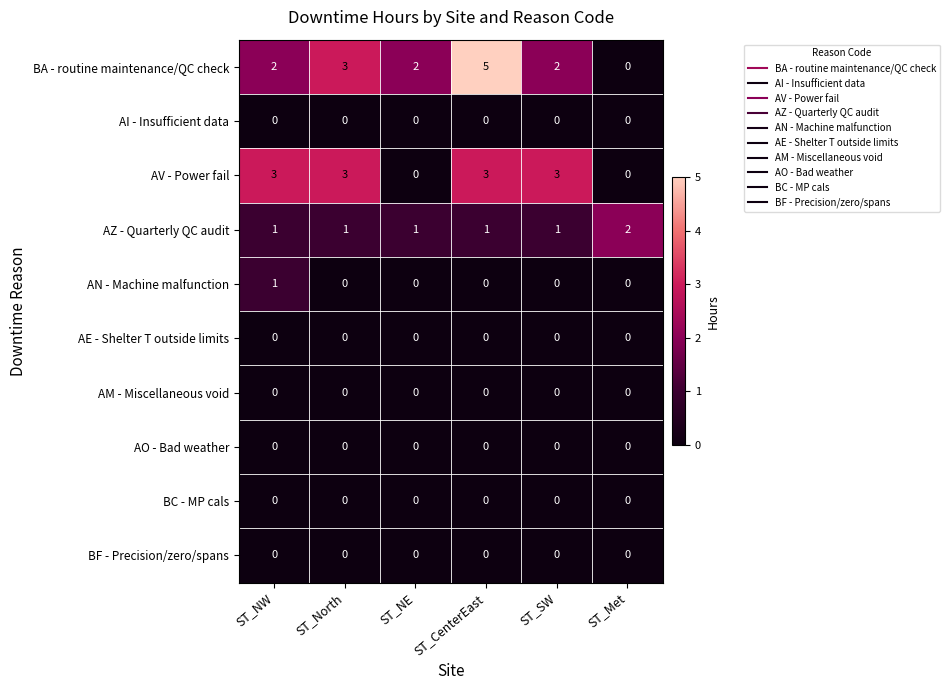

What is the total value across all series at ST_CenterEast?

9